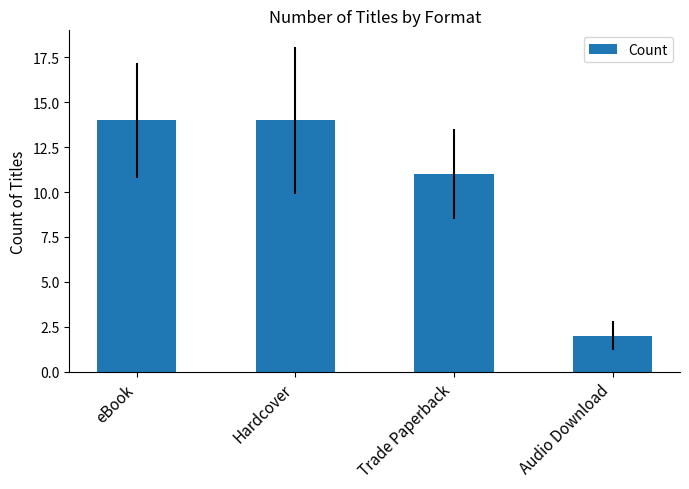

What is the approximate value at Audio Download?

2